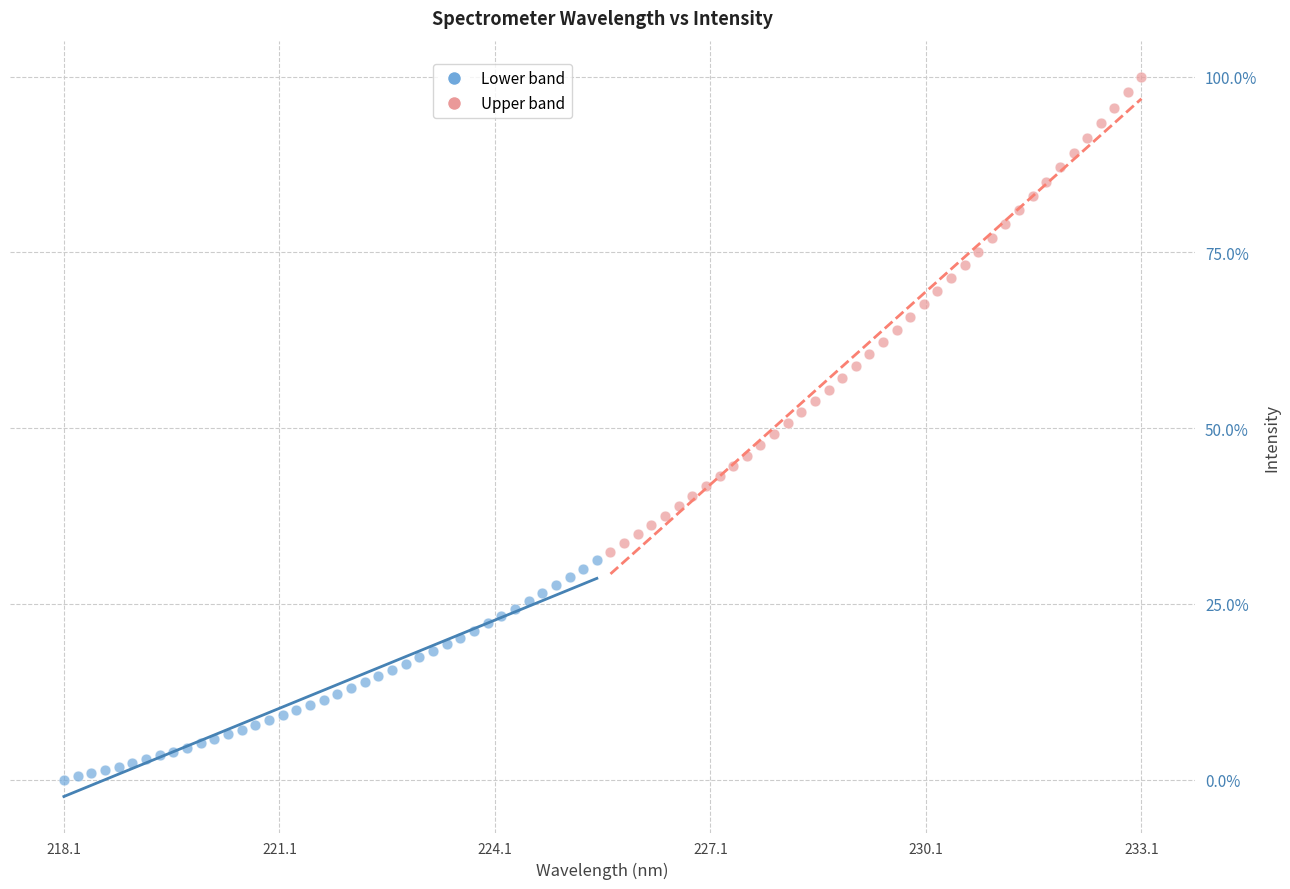

What are all the series names shown in the legend?

Lower band, Upper band